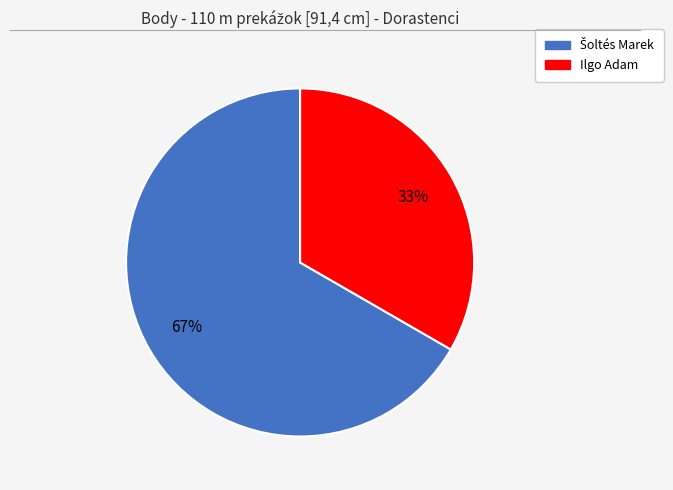

To the nearest percent, what is the average slice percentage?

50%